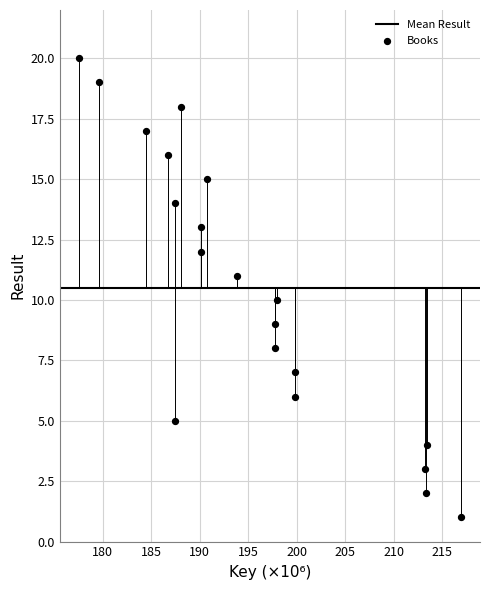

What is the range of Y values (max minus min)?

19